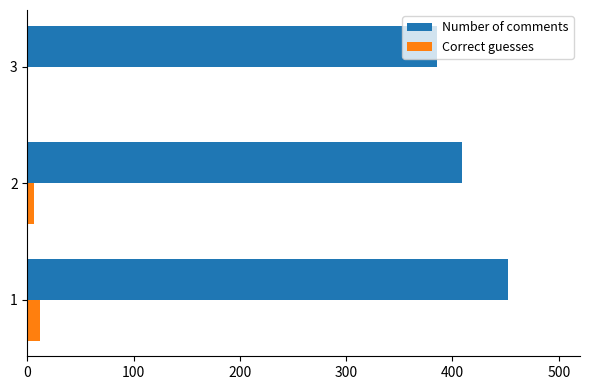

Is the value of Number of comments at 3 greater than the value of Correct guesses at 1?

Yes